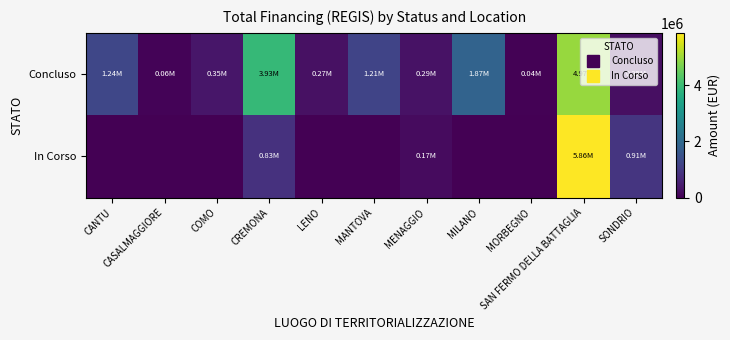

At which category does the chart reach its minimum across all series?

CANTU